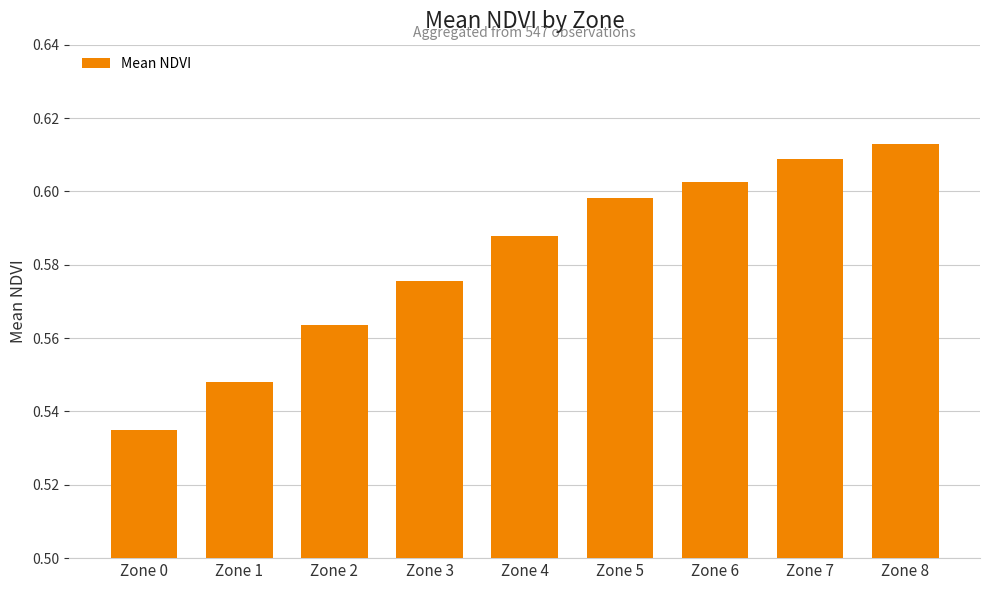

At which category does the chart reach its peak across all series?

Zone 8